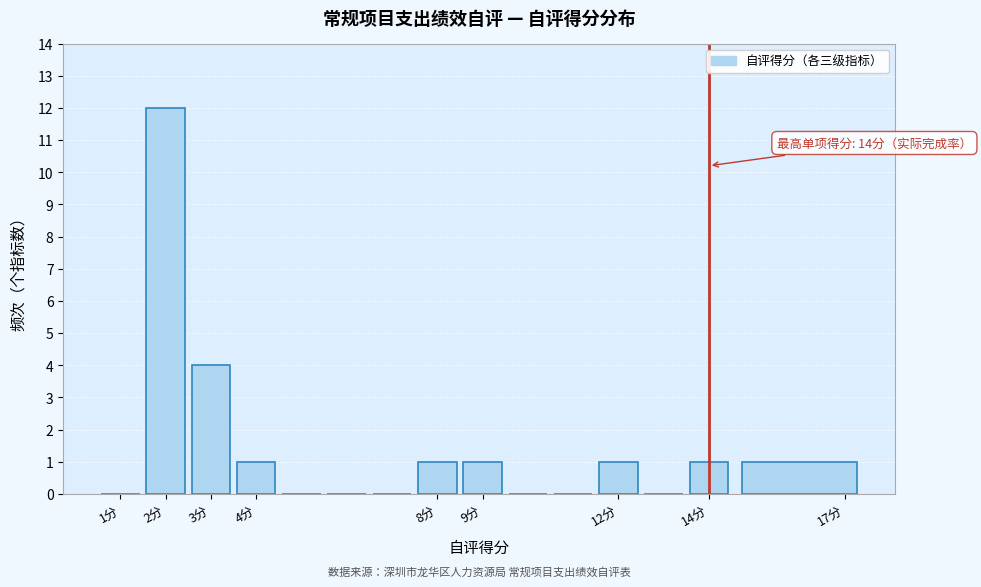

Which range on the x-axis has the tallest bar?

1.5 to 2.5